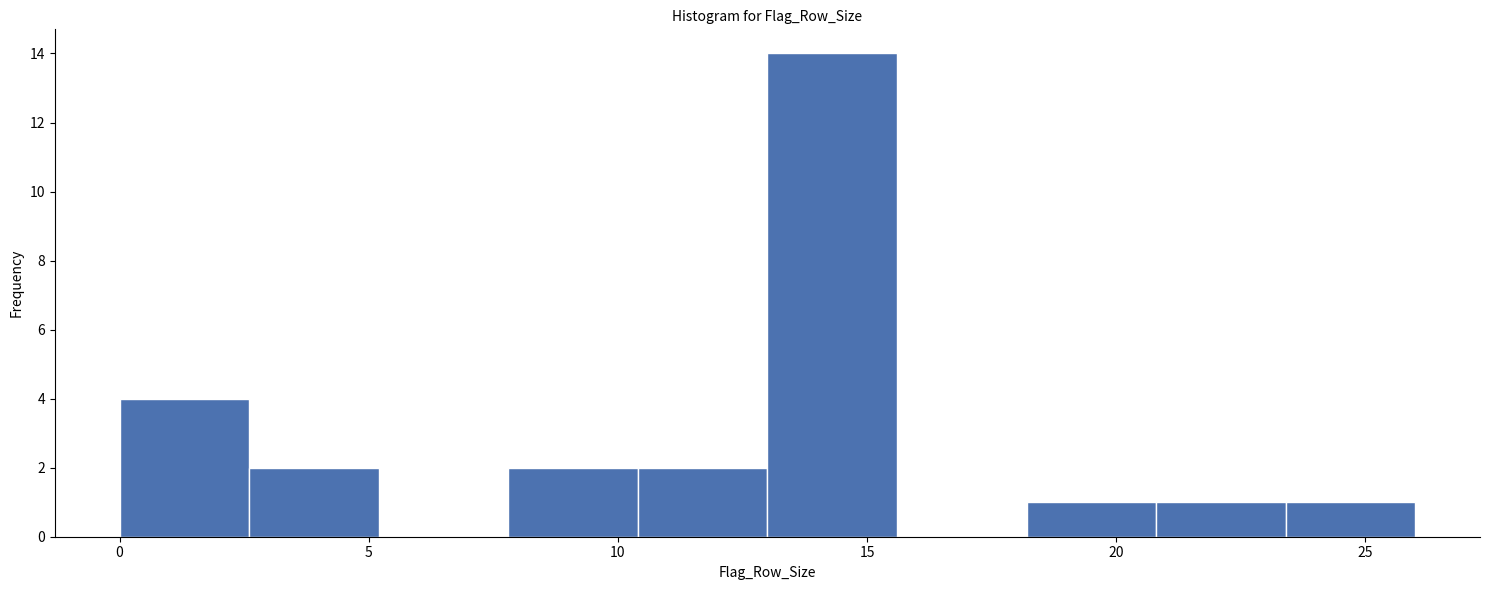

Reading left to right, list every bar in this chart as the range it spans on the x-axis followed by its height. Neither the bar edges nor the heights are printed on the chart, so give them approximately, as read against the axes.

0.0 to 2.6: 4
2.6 to 5.2: 2
5.2 to 7.8: 0
7.8 to 10.4: 2
10.4 to 13.0: 2
13.0 to 15.6: 14
15.6 to 18.2: 0
18.2 to 20.8: 1
20.8 to 23.4: 1
23.4 to 26.0: 1